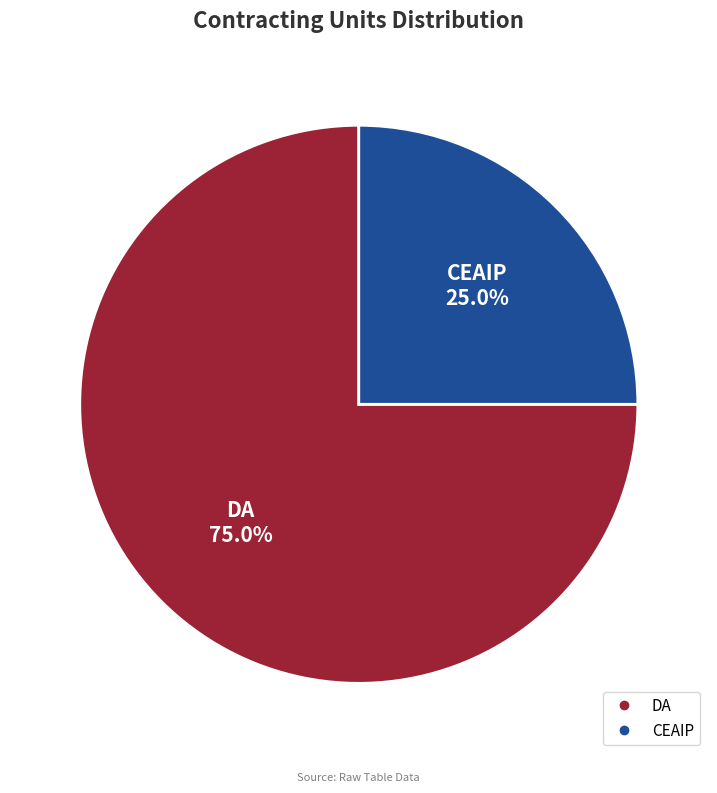

What is the majority slice?

DA